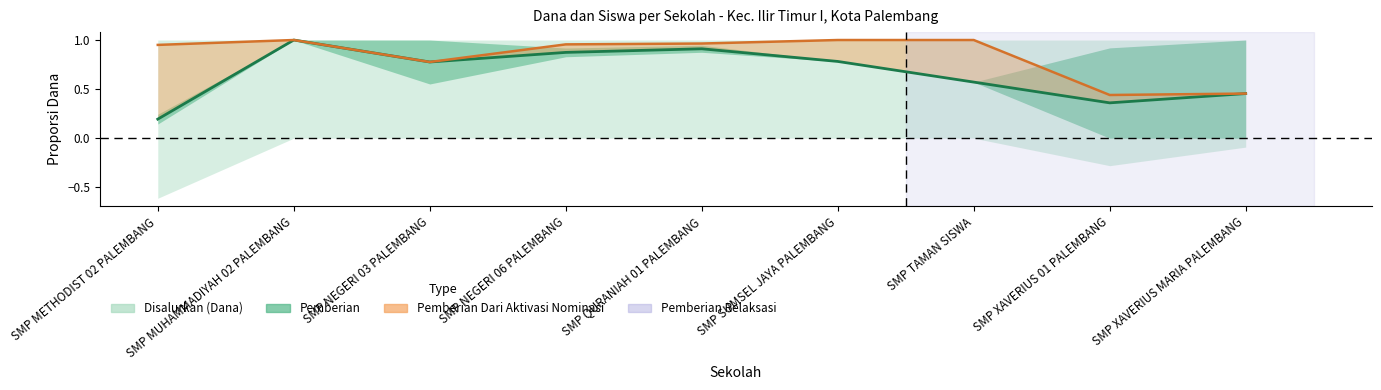

Between SMP METHODIST 02 PALEMBANG and SMP SUMSEL JAYA PALEMBANG, which is larger?

SMP SUMSEL JAYA PALEMBANG